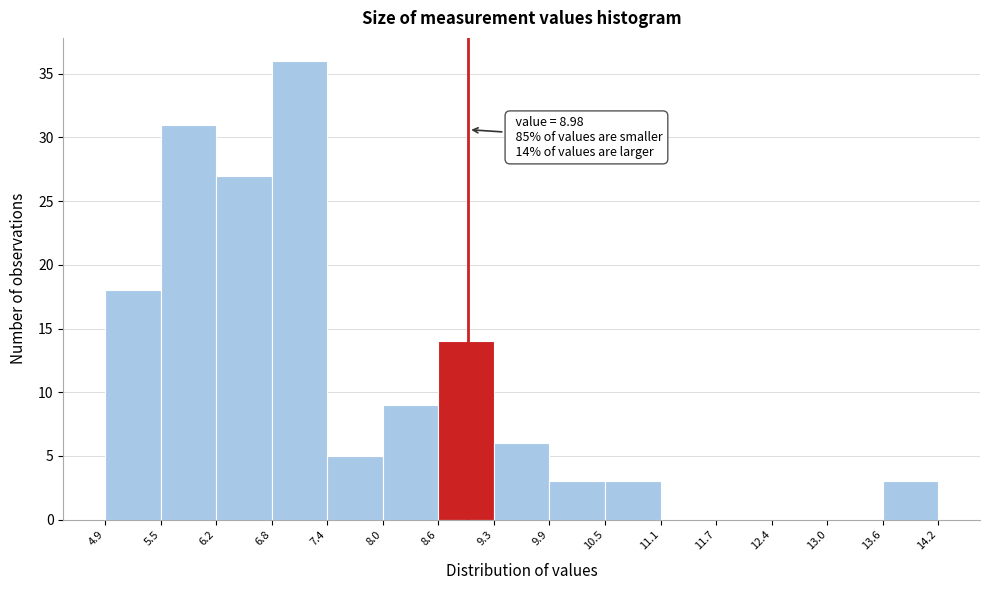

Which range on the x-axis has the tallest bar?

6.8 to 7.4